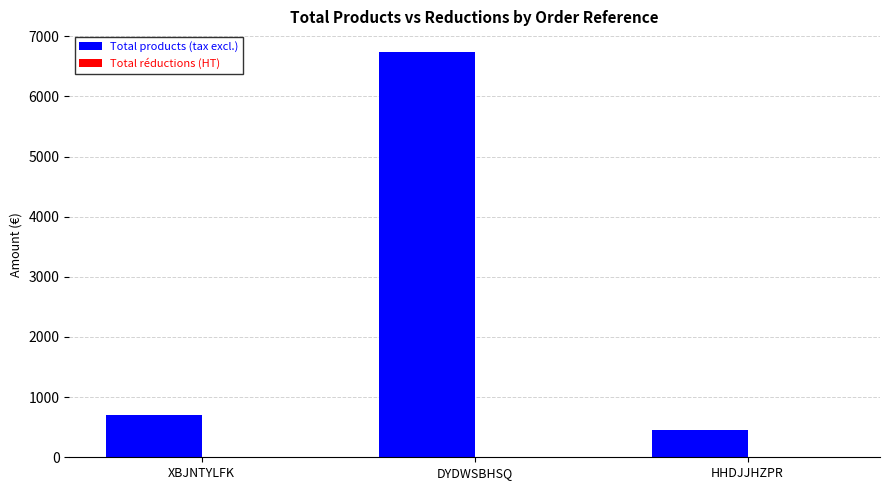

Count the number of categories in the chart.

3